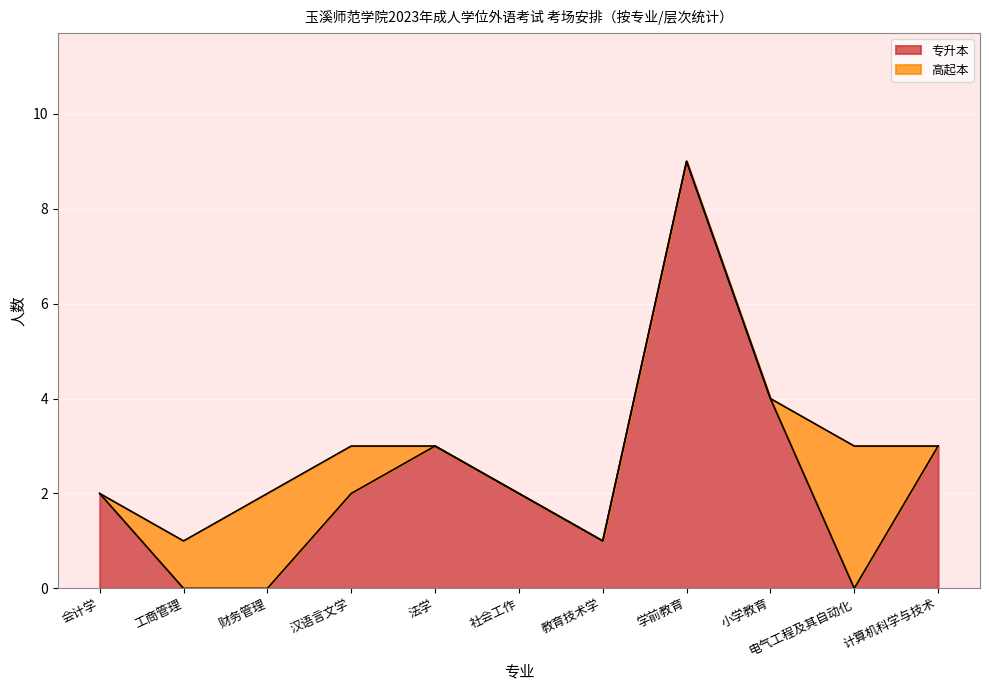

Count the values in the range 0 to 3.

9